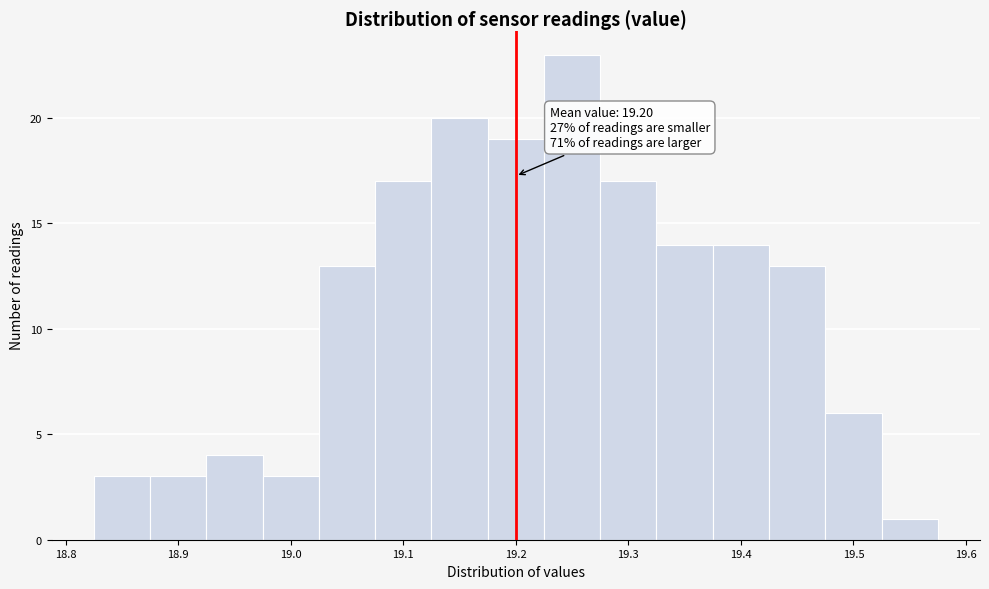

Over which range of the x-axis is the bar tallest?

19.225 to 19.275